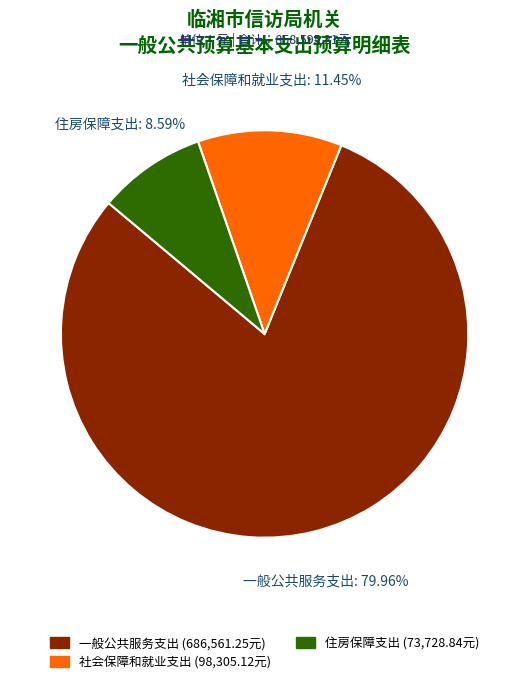

What percentage is the 住房保障支出 slice, to the nearest percent?

9%